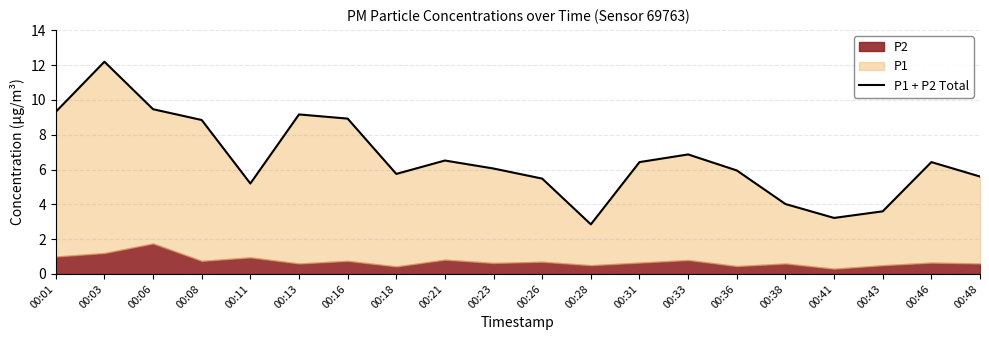

How many points are lower than both their immediate neighbors (excluding endpoints)?

4